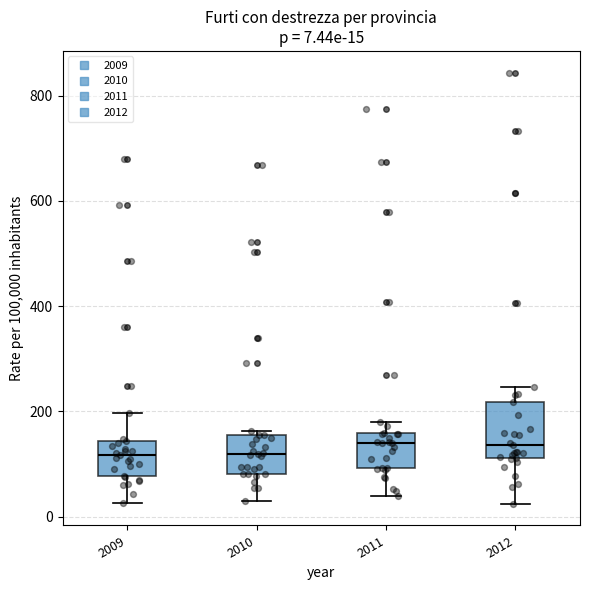

Comparing the boxes themselves (not the whiskers), which one is the tallest?

2012